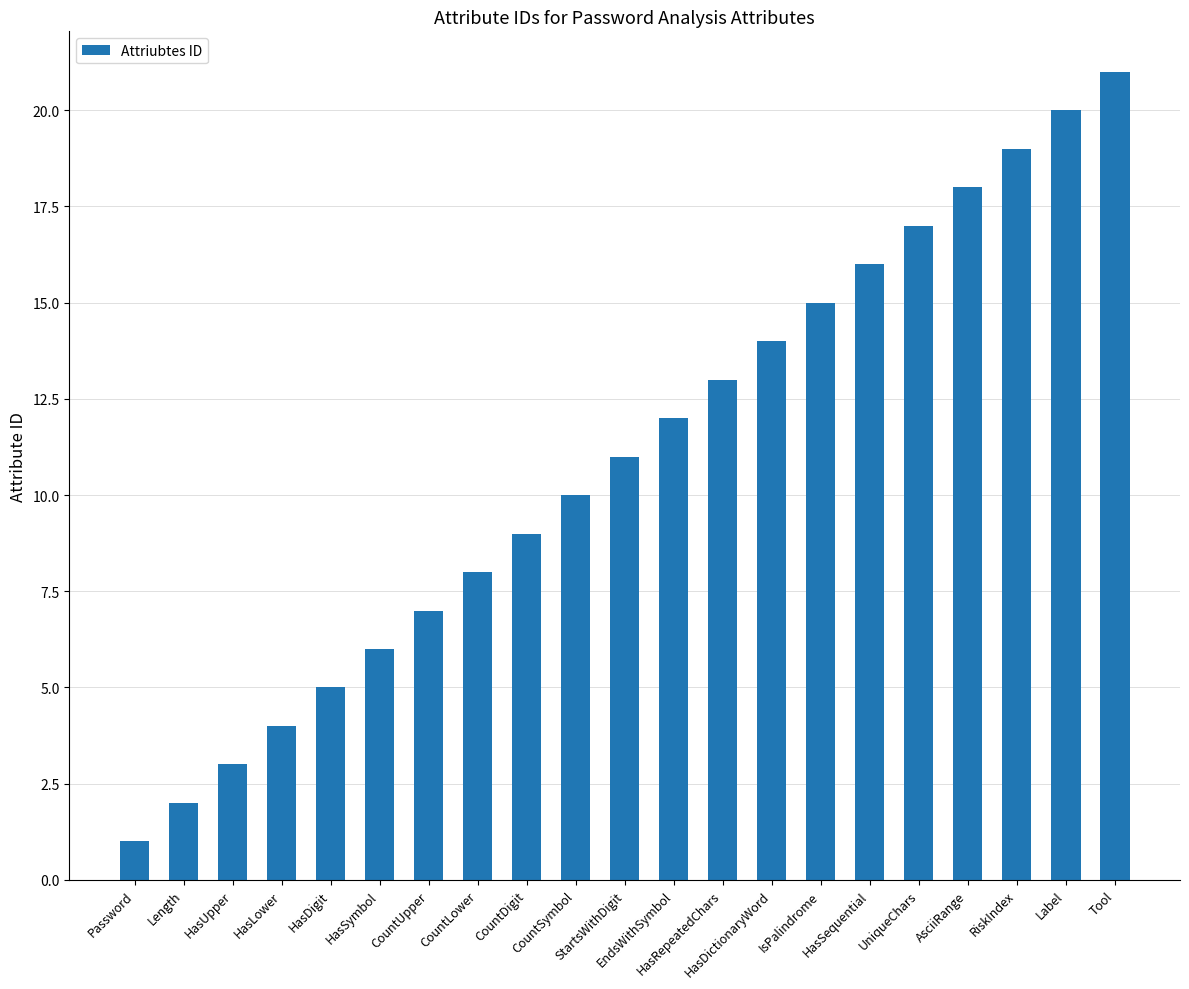

How many categories are shown in the chart?

21